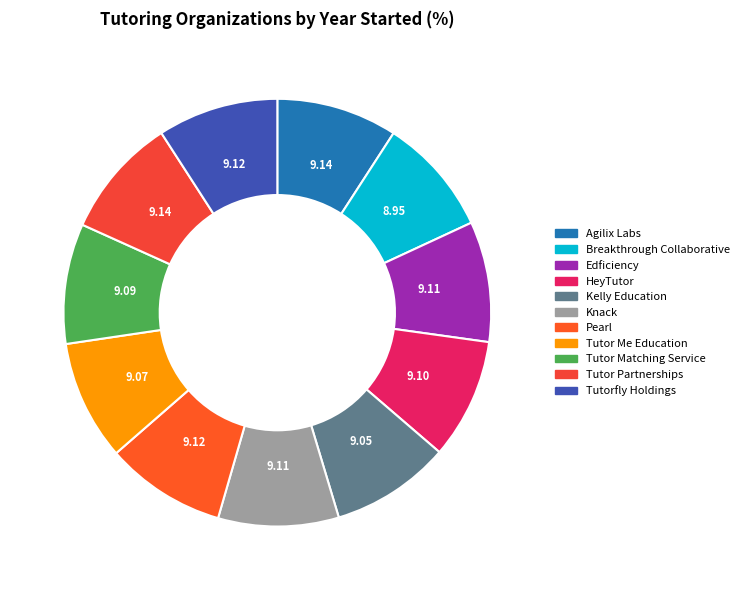

What is the ratio of the value at Edficiency to the value at Pearl?

1.0